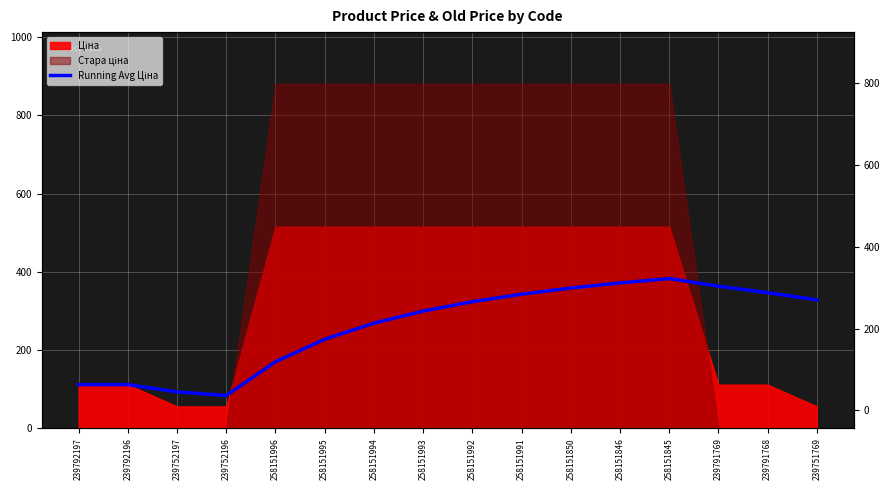

At which label does the data first exceed 323?

258151992